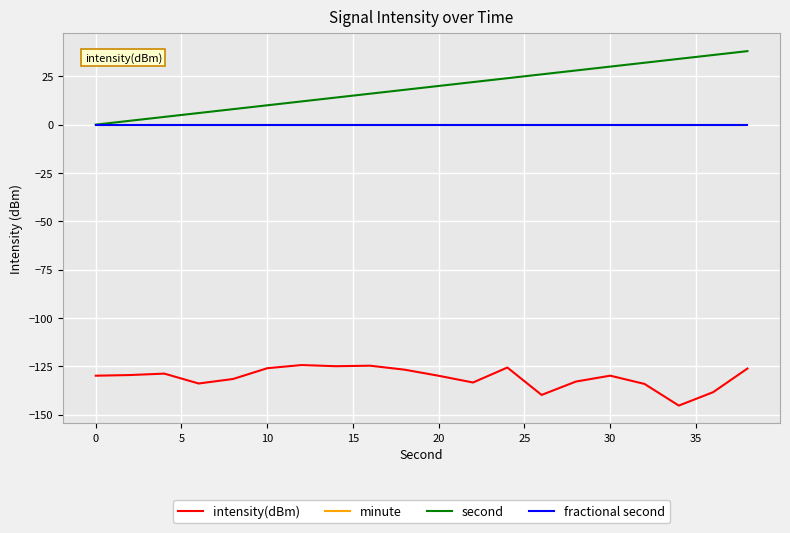

Is this an area chart (filled region under the line)?

No